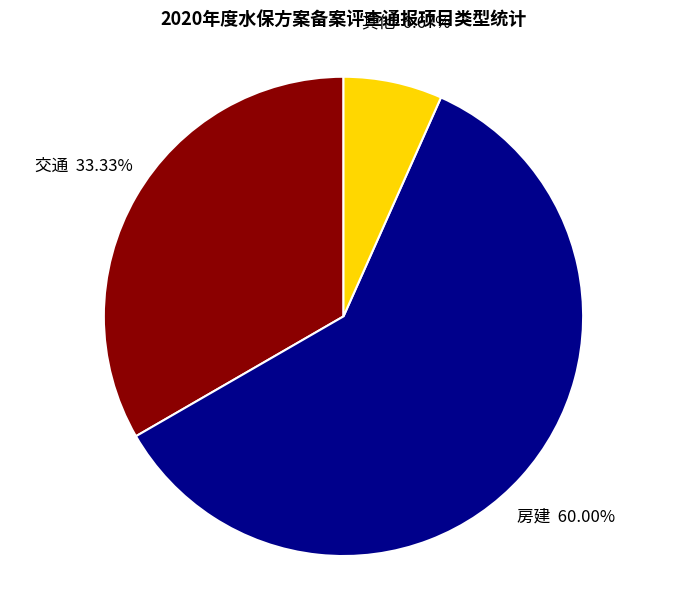

Count the number of slices in the pie.

3